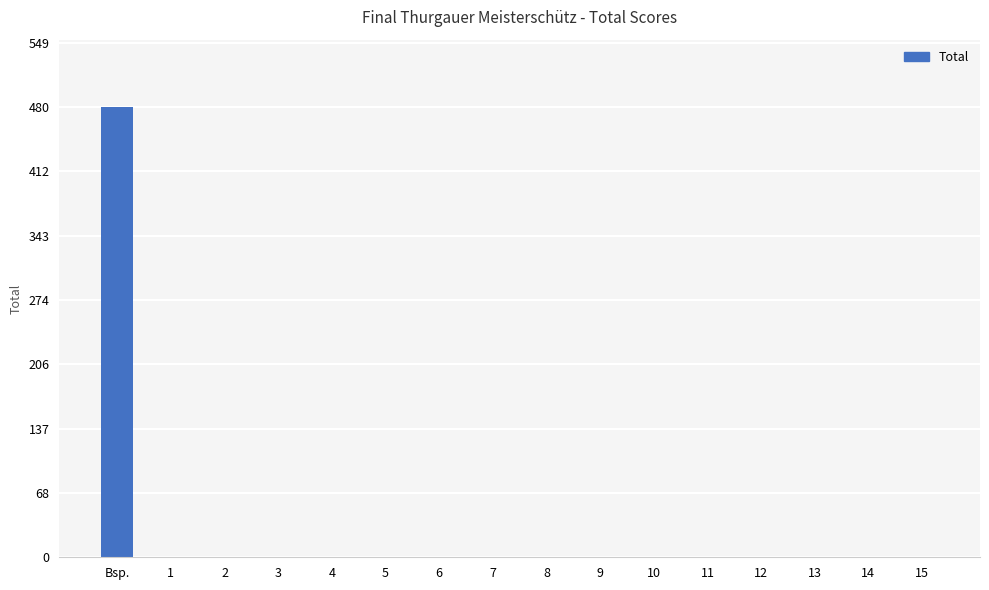

Is it true that the value at 7 is 0?

True